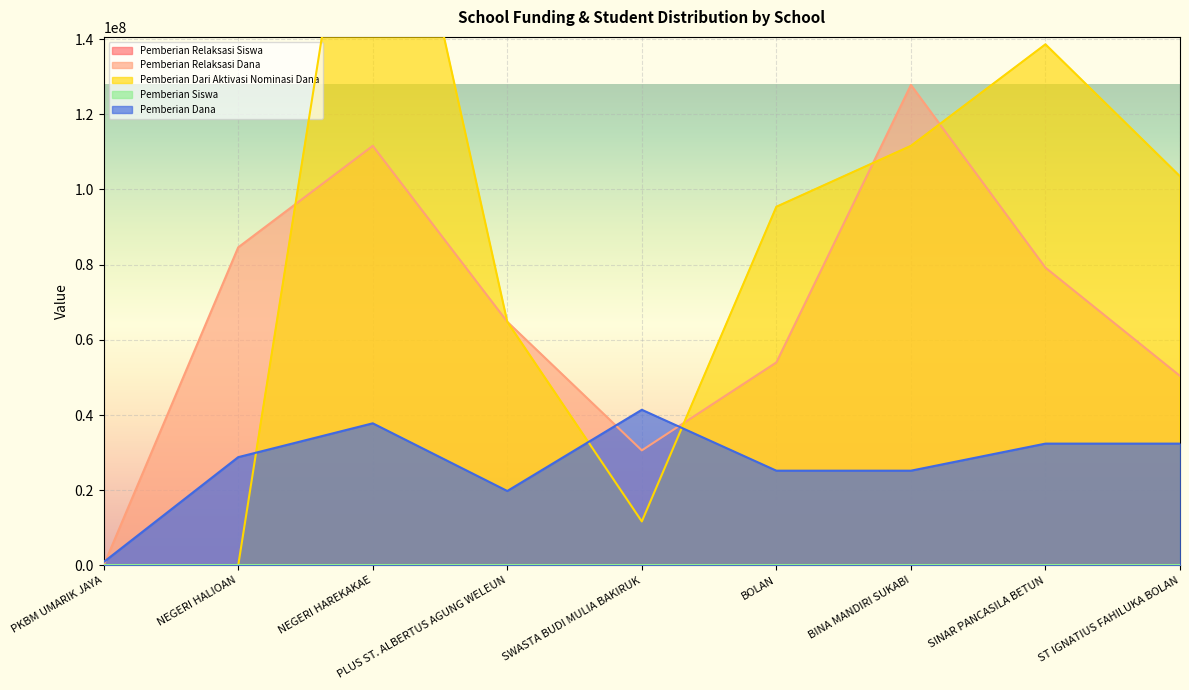

The value of Pemberian Relaksasi Dana at SINAR PANCASILA BETUN is 139635151. True or false?

False